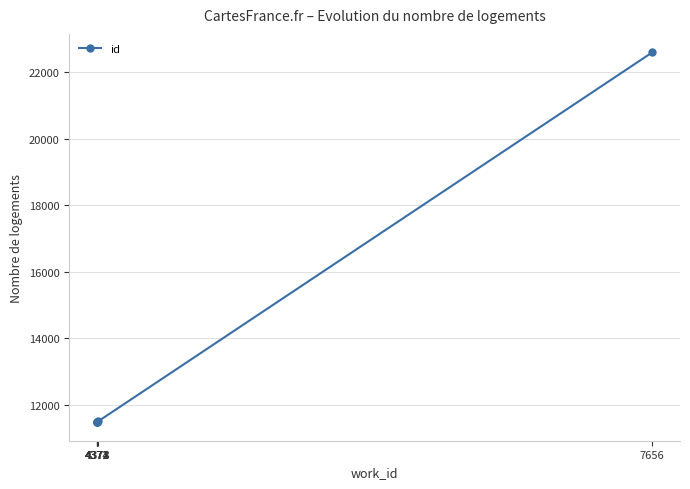

The value at 4378 is 5683.5. True or false?

False